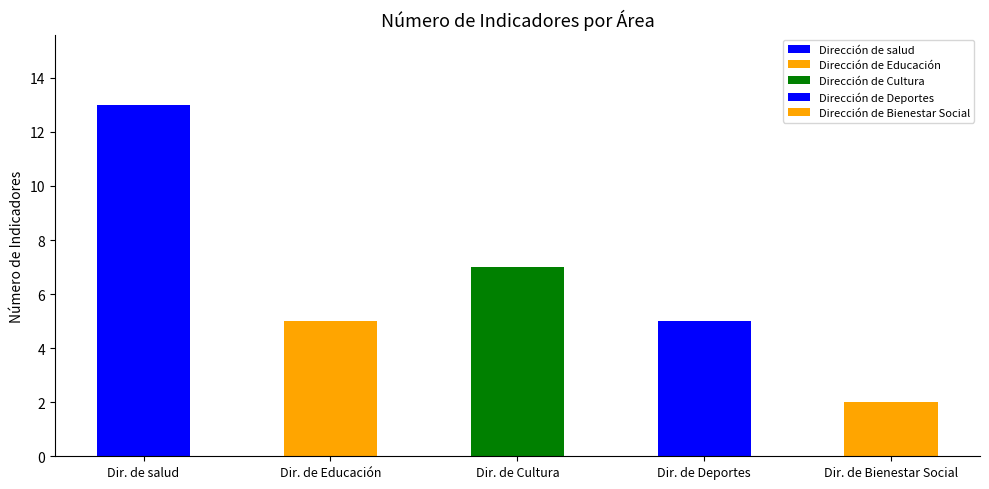

At which label is the value closest to 7?

Dir. de Cultura